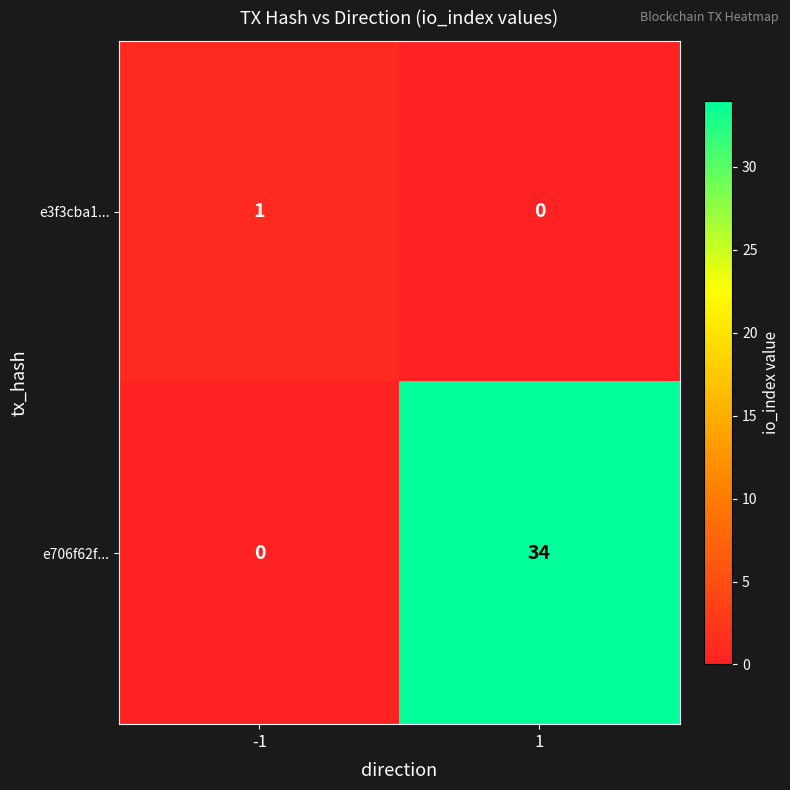

Rank the series at -1 from highest to lowest value.

e3f3cba1..., e706f62f...